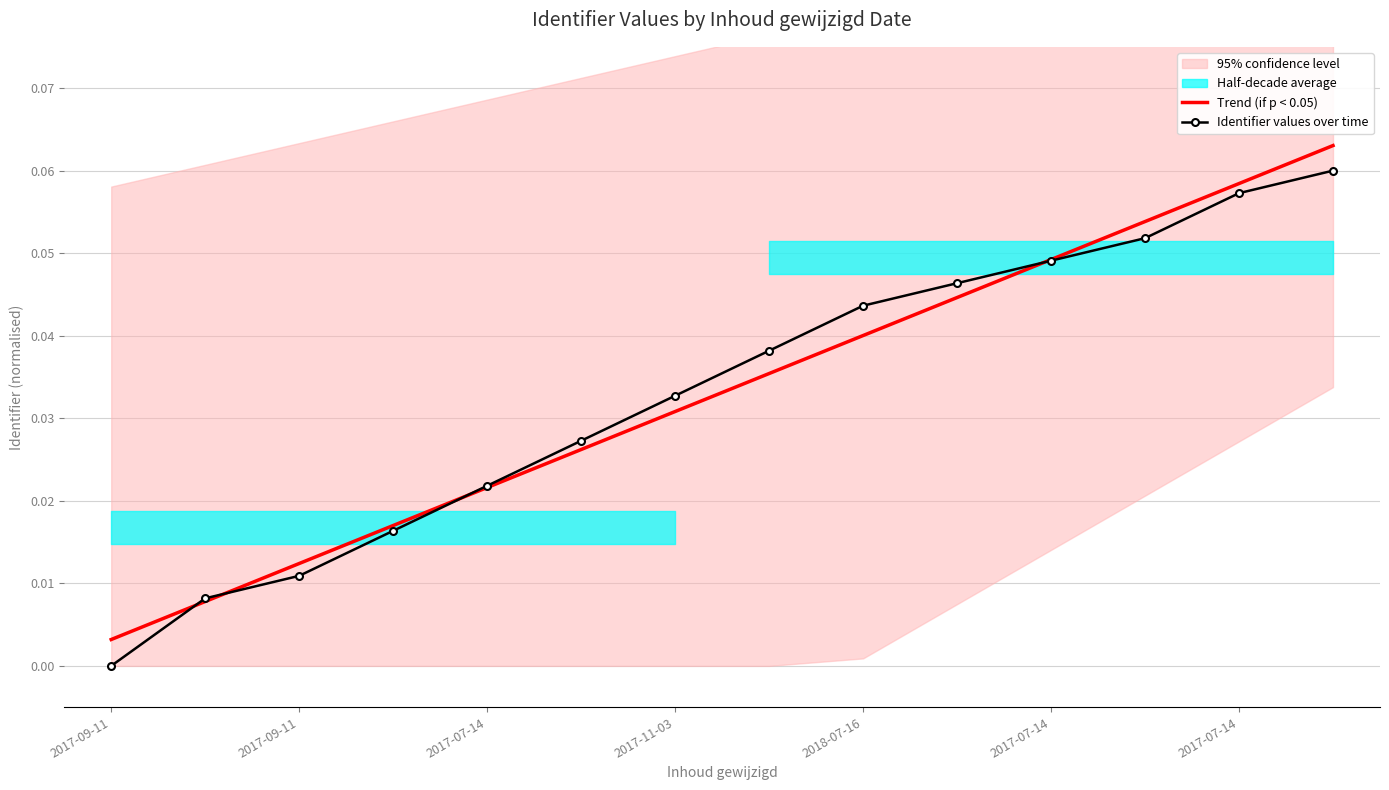

What is the sum of all Identifier values over time values?

0.5